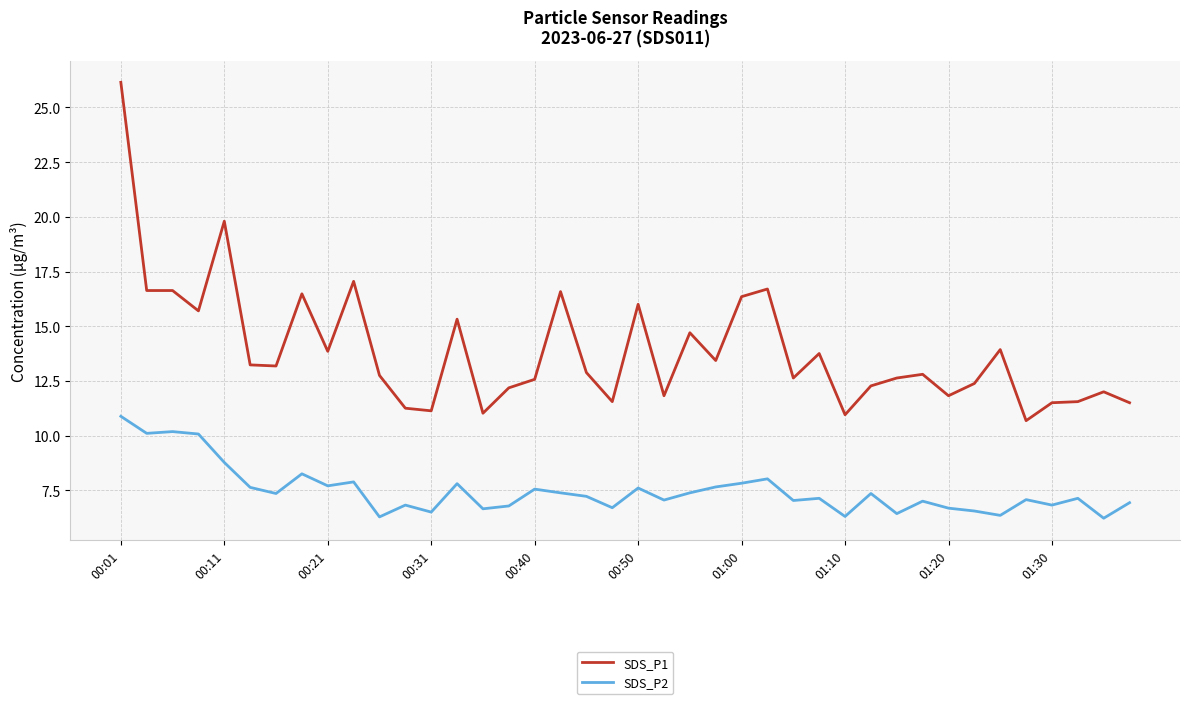

What is the lowest value of the SDS_P1 series?

10.7